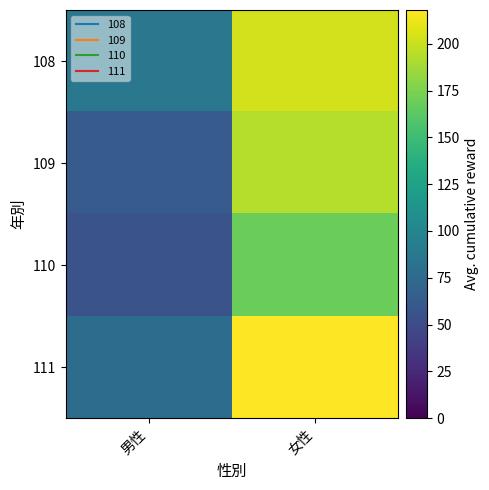

At 男性, list the series in order from smallest to largest.

110, 109, 111, 108